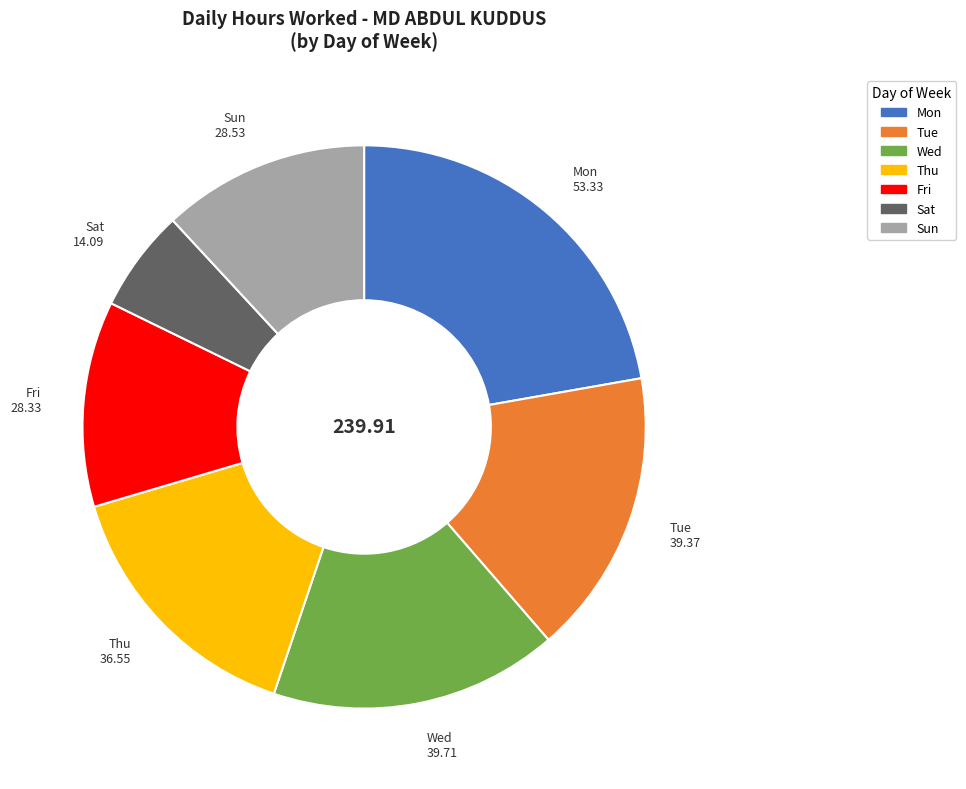

Does any single category account for the majority?

No